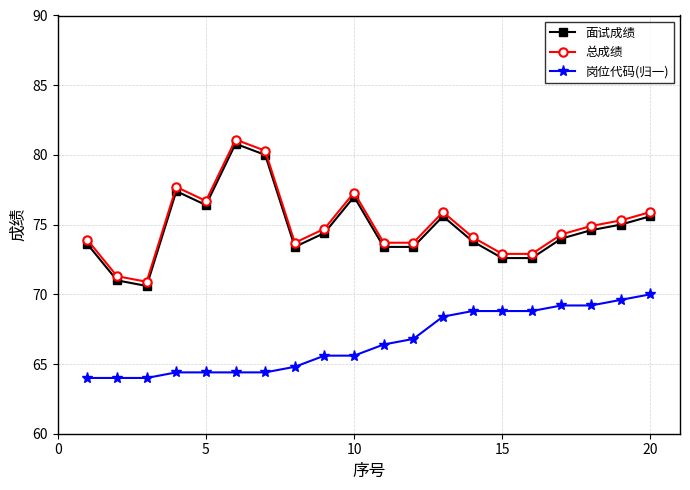

True or false: 岗位代码(归一) and 面试成绩 cross at least once.

False